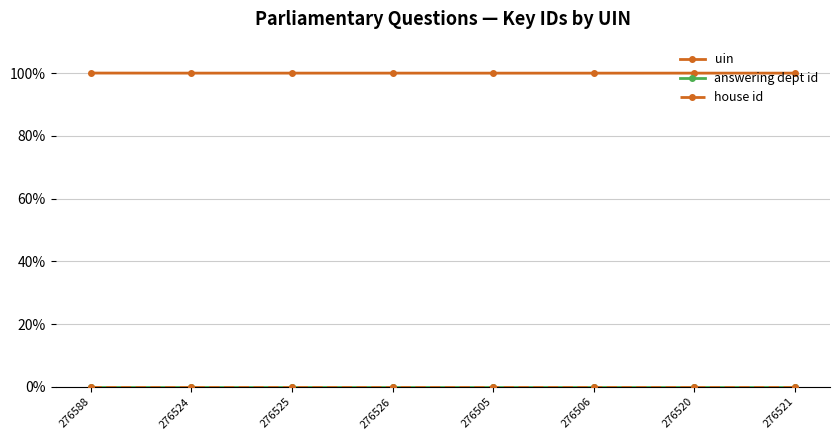

Which series has the largest total across all categories?

uin